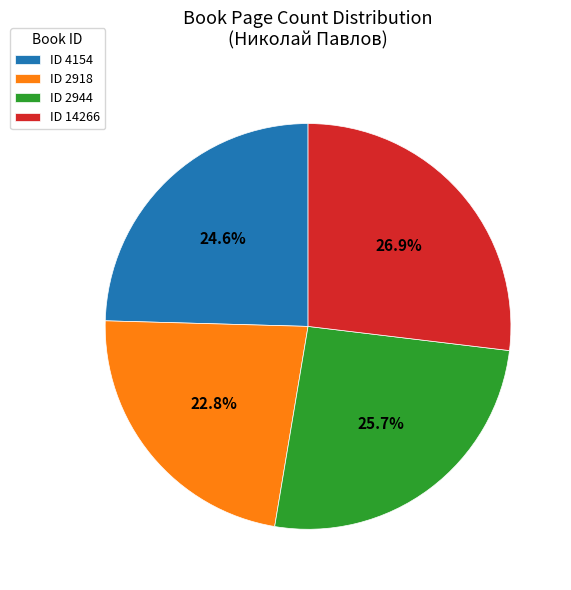

Rank the categories by value from highest to lowest.

ID 14266, ID 2944, ID 4154, ID 2918